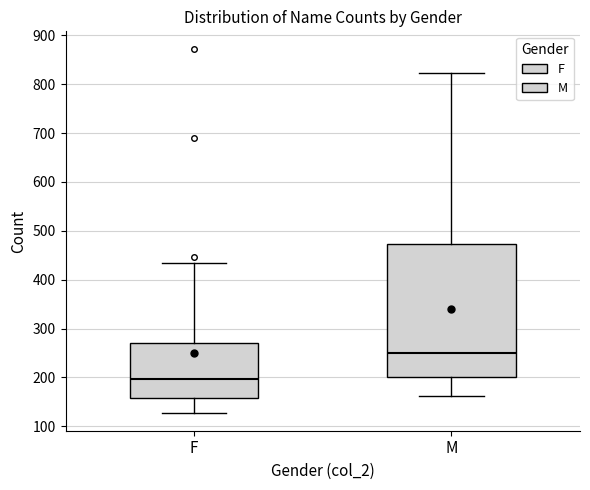

Which box has the highest median line?

M